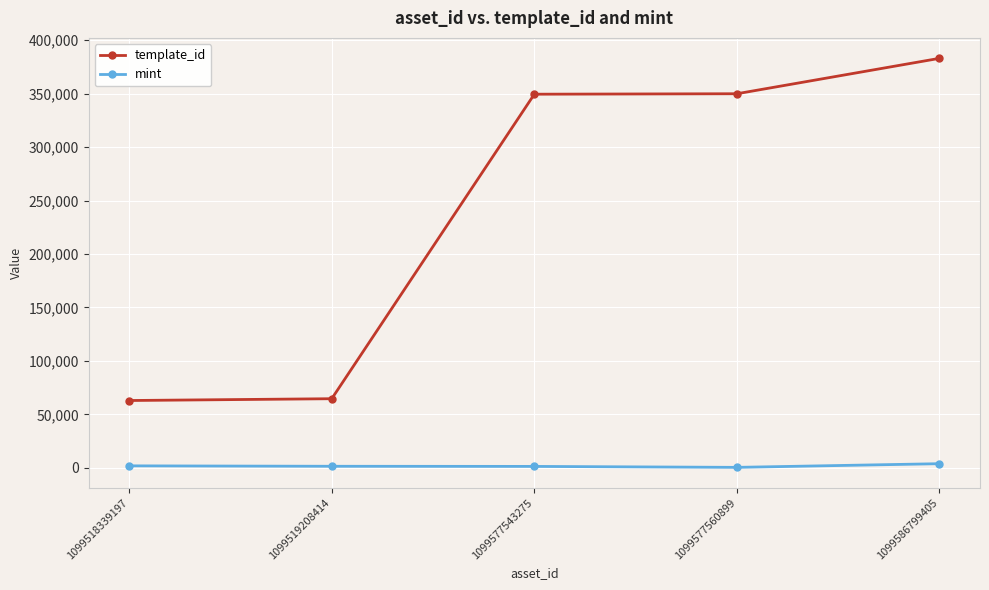

What is the highest value of the mint series?

3877